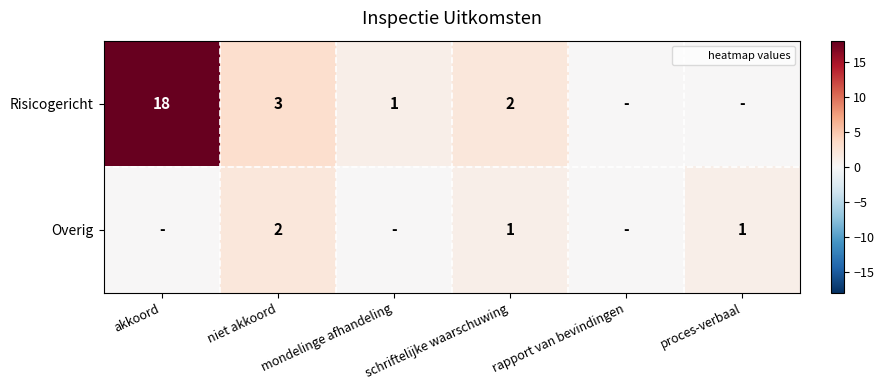

What is the difference between the highest and lowest values at mondelinge afhandeling?

1